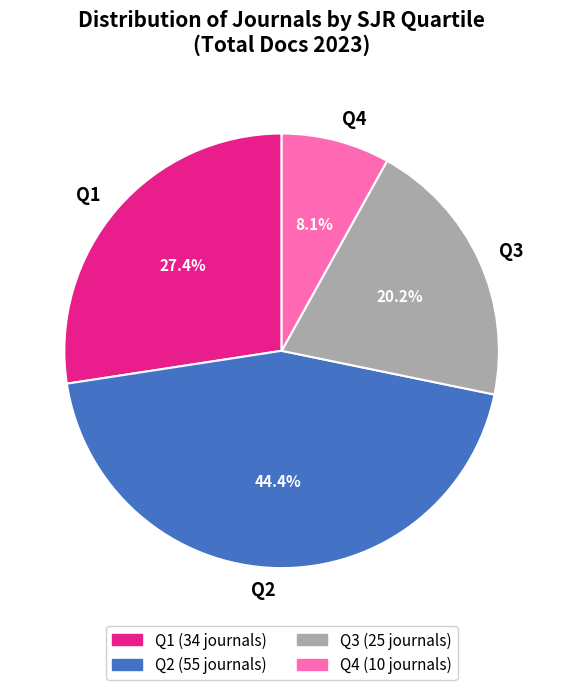

To the nearest percent, what portion does Q3 represent?

20%